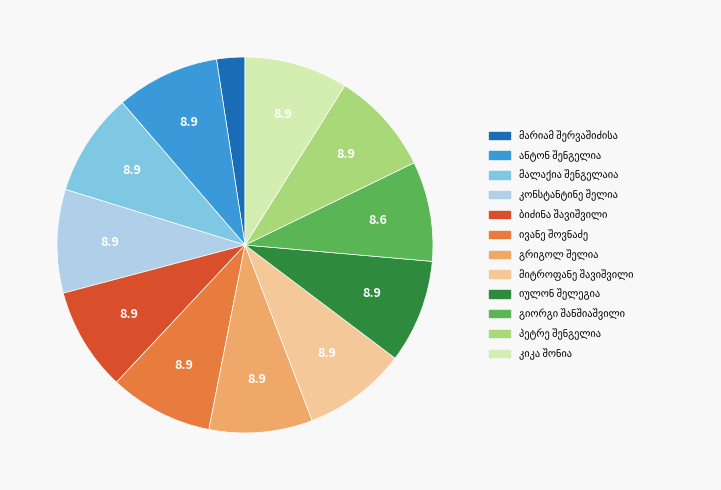

Does any single category account for the majority?

No